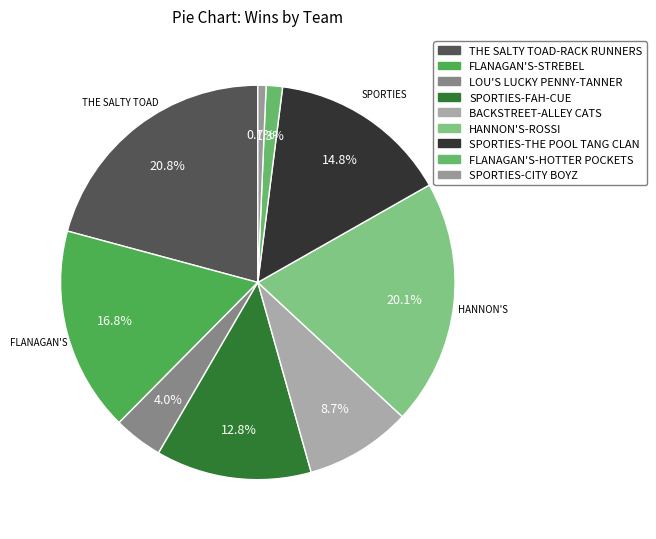

To the nearest percent, what is the difference between the BACKSTREET-ALLEY CATS and HANNON'S-ROSSI slice percentages?

11%